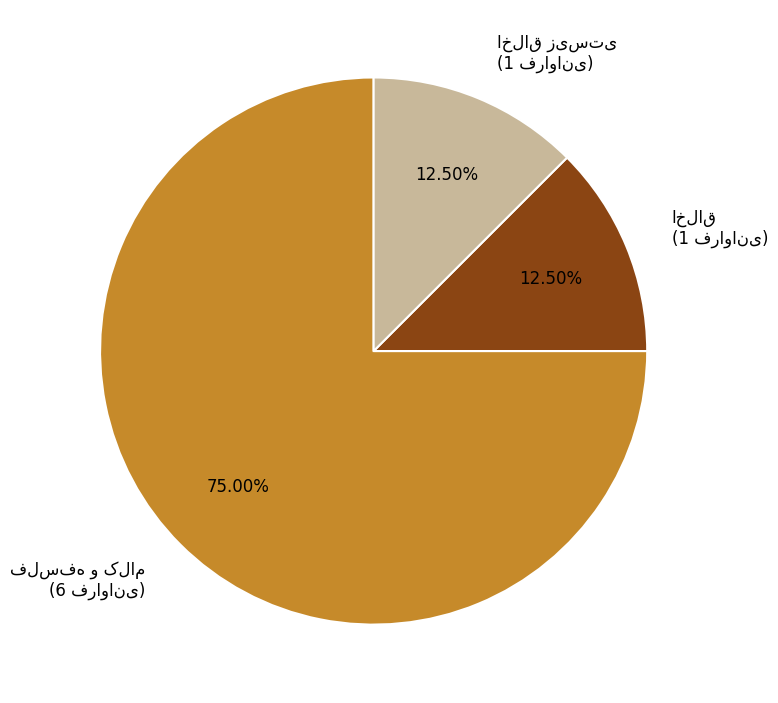

Does any single category account for the majority?

Yes